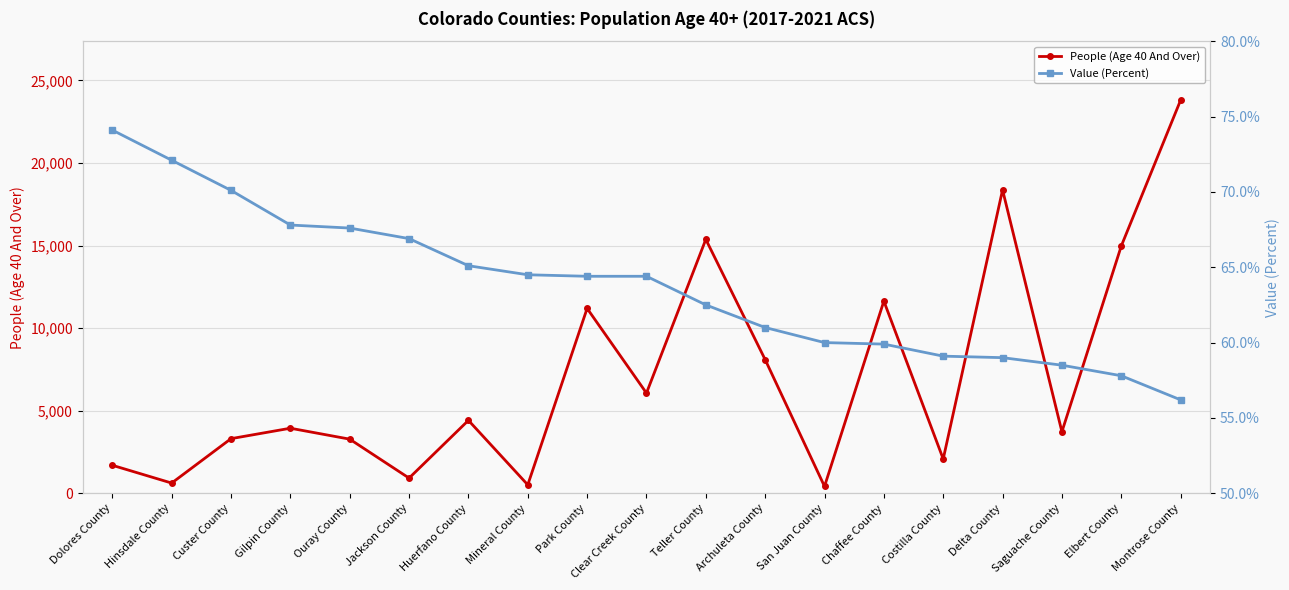

What is the total value across all series at Mineral County?

576.5